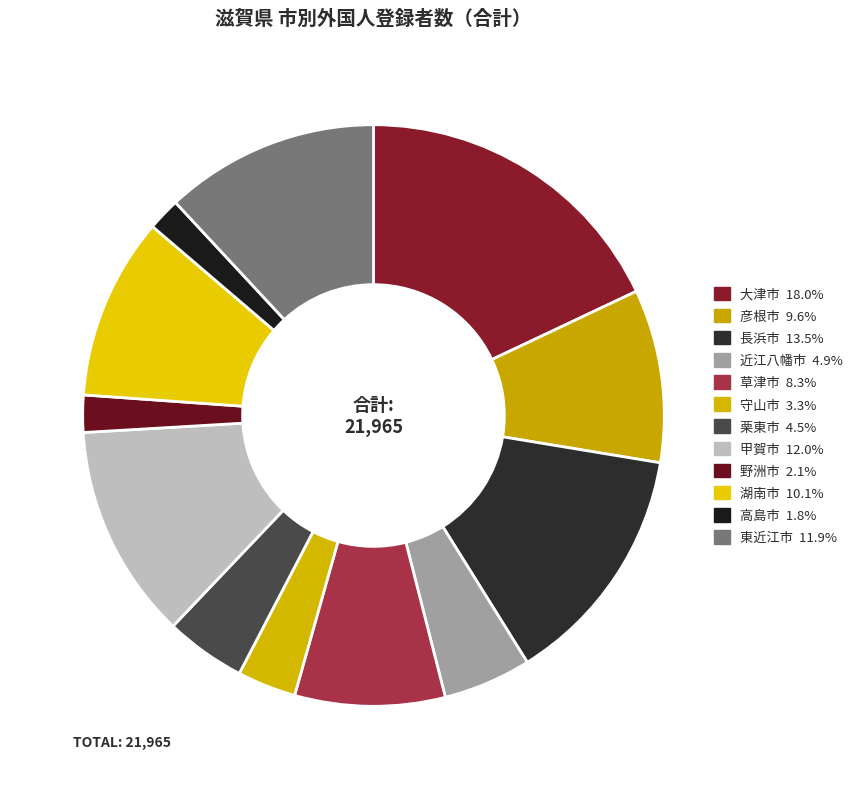

To the nearest percent, what portion does 草津市 represent?

8%